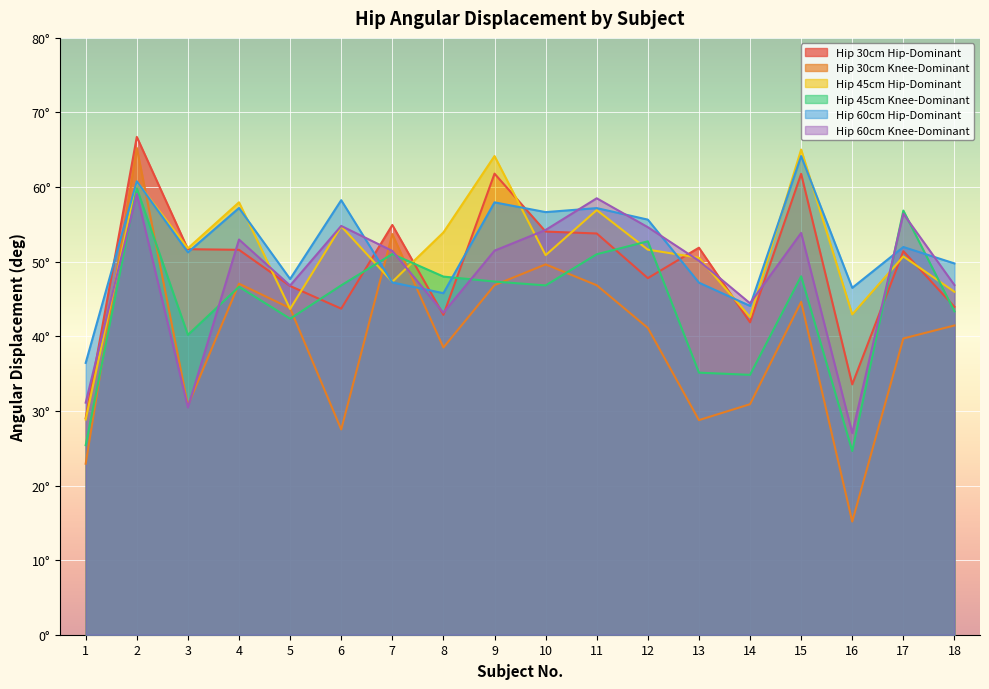

What is the difference between the Hip 45cm Hip-Dominant values at 14 and 4?

15.4